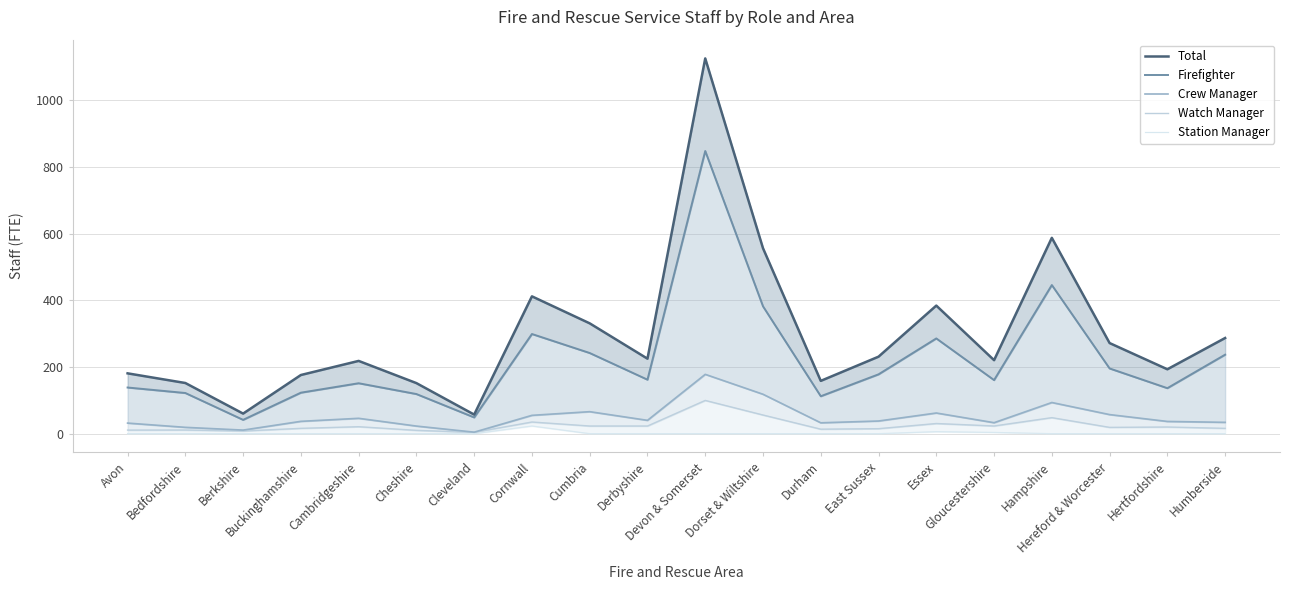

At which category does Watch Manager reach its first local valley?

Berkshire